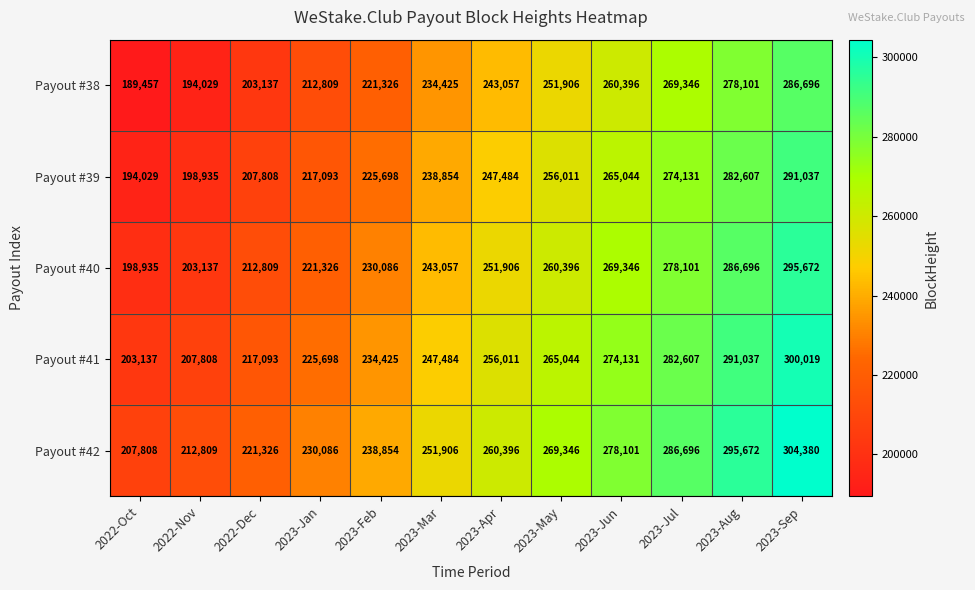

Rank the categories by Payout #40 value from highest to lowest.

2023-Sep, 2023-Aug, 2023-Jul, 2023-Jun, 2023-May, 2023-Apr, 2023-Mar, 2023-Feb, 2023-Jan, 2022-Dec, 2022-Nov, 2022-Oct